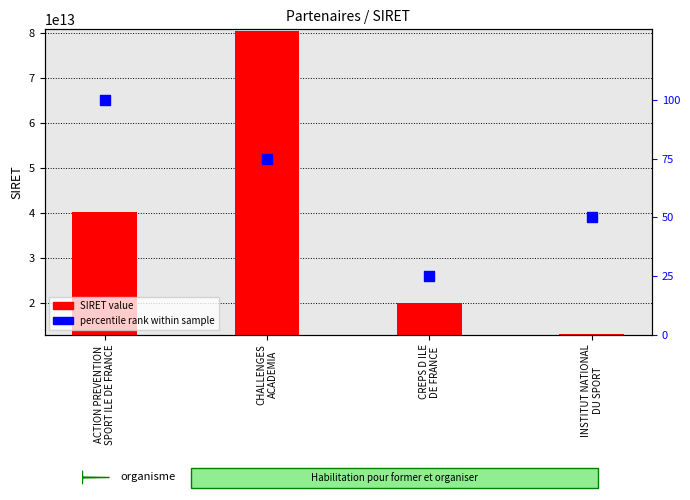

Is the value of SIRET value at ACTION PREVENTION
SPORT ILE DE FRANCE greater than the value of percentile rank at INSTITUT NATIONAL
DU SPORT?

Yes